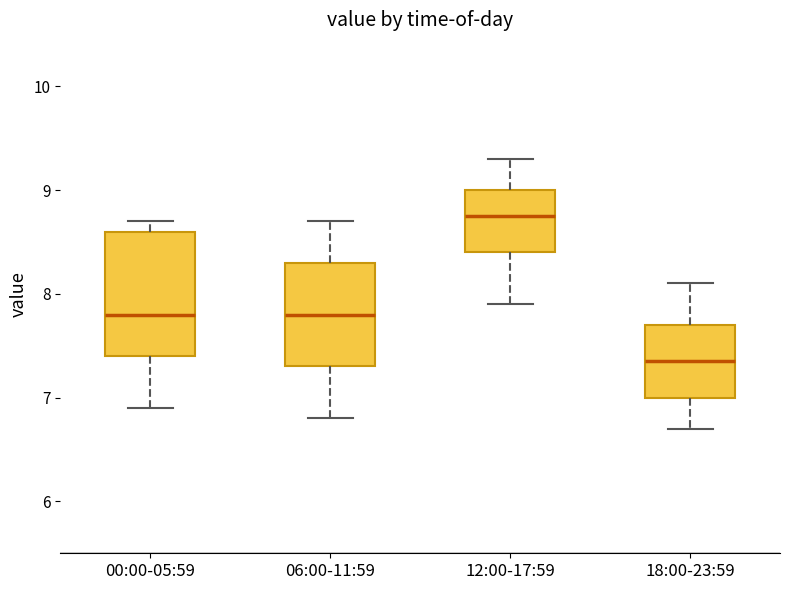

Where is the lower edge of the box for 00:00-05:59 on the y-axis? The values are not printed on the chart, so give them approximately, as read against the axis.

7.4